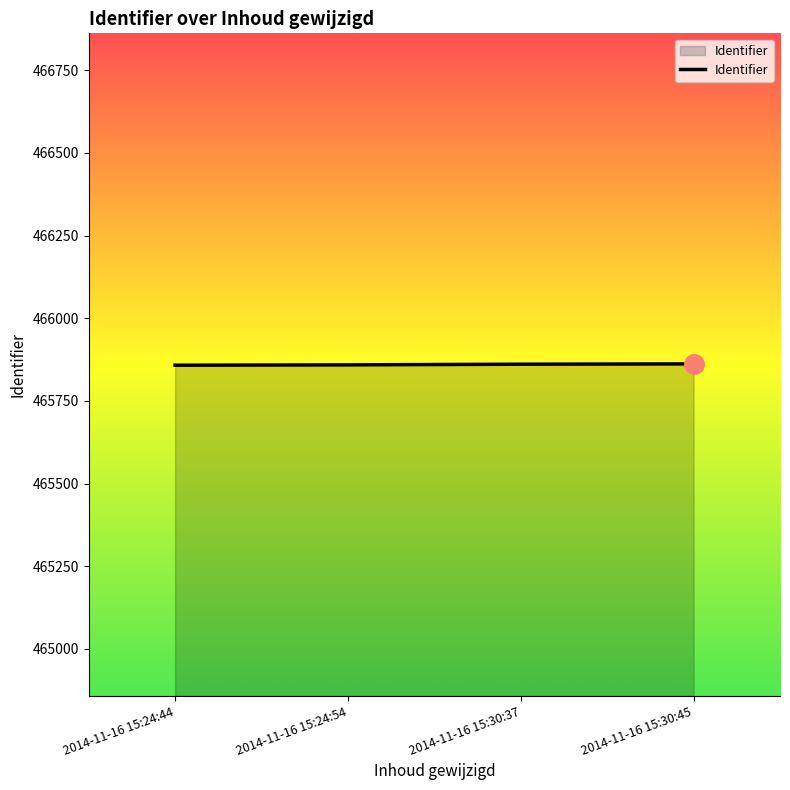

What is the sum of the values at 2014-11-16 15:30:45 and 2014-11-16 15:30:37?

931723